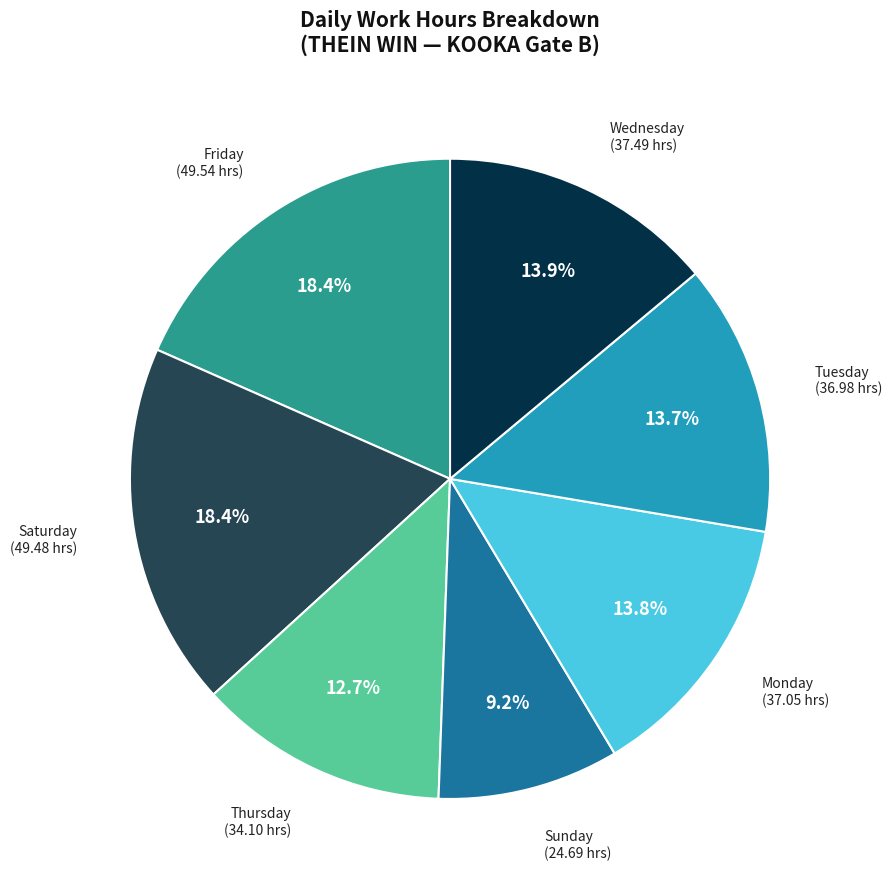

Is there any slice that represents more than half of the pie?

No